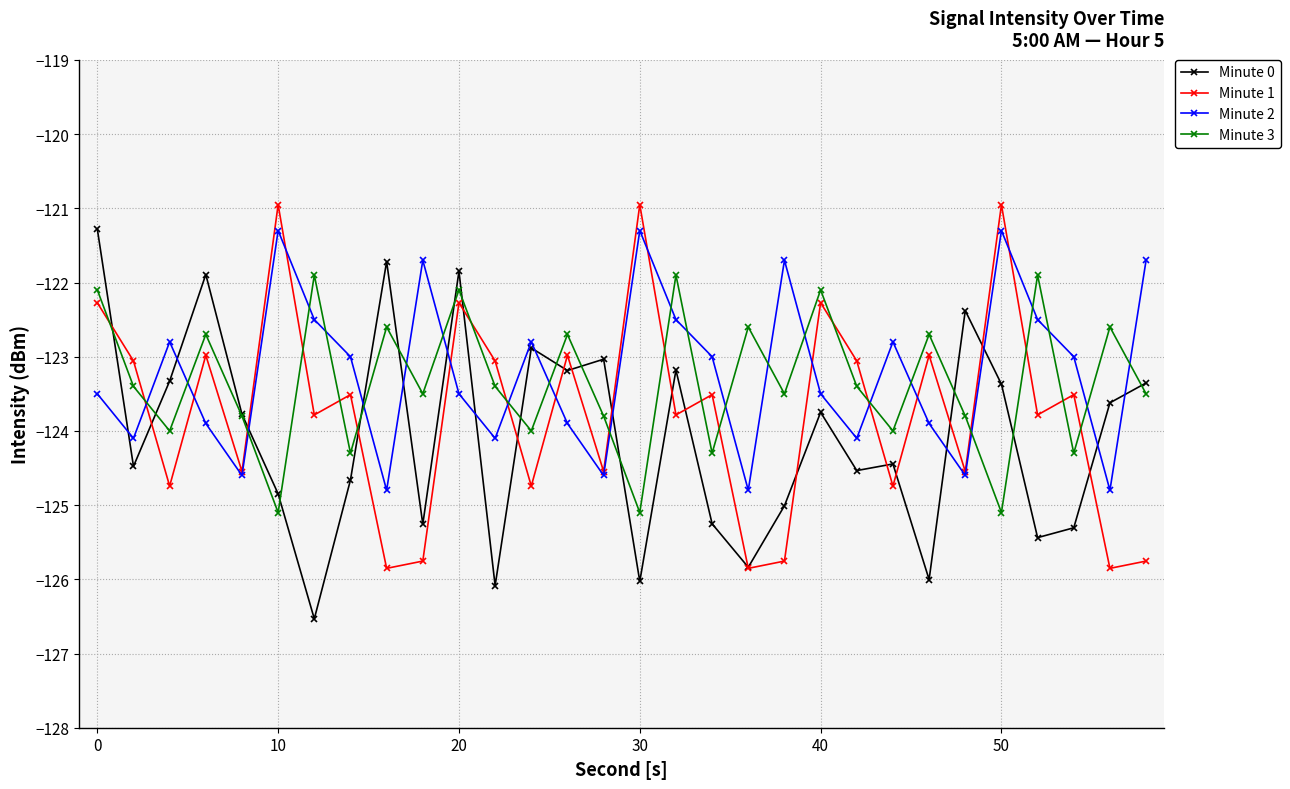

What is the value of the Minute 0 point at the 11th from the left?

-121.8